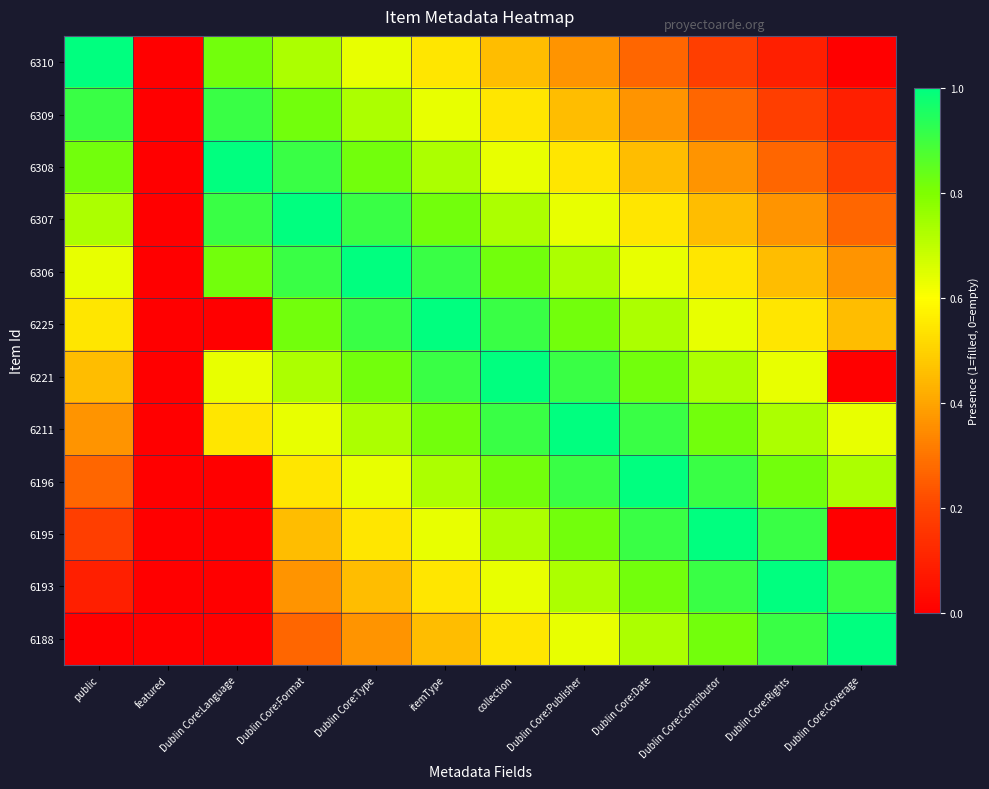

Count the number of data series in this chart.

12